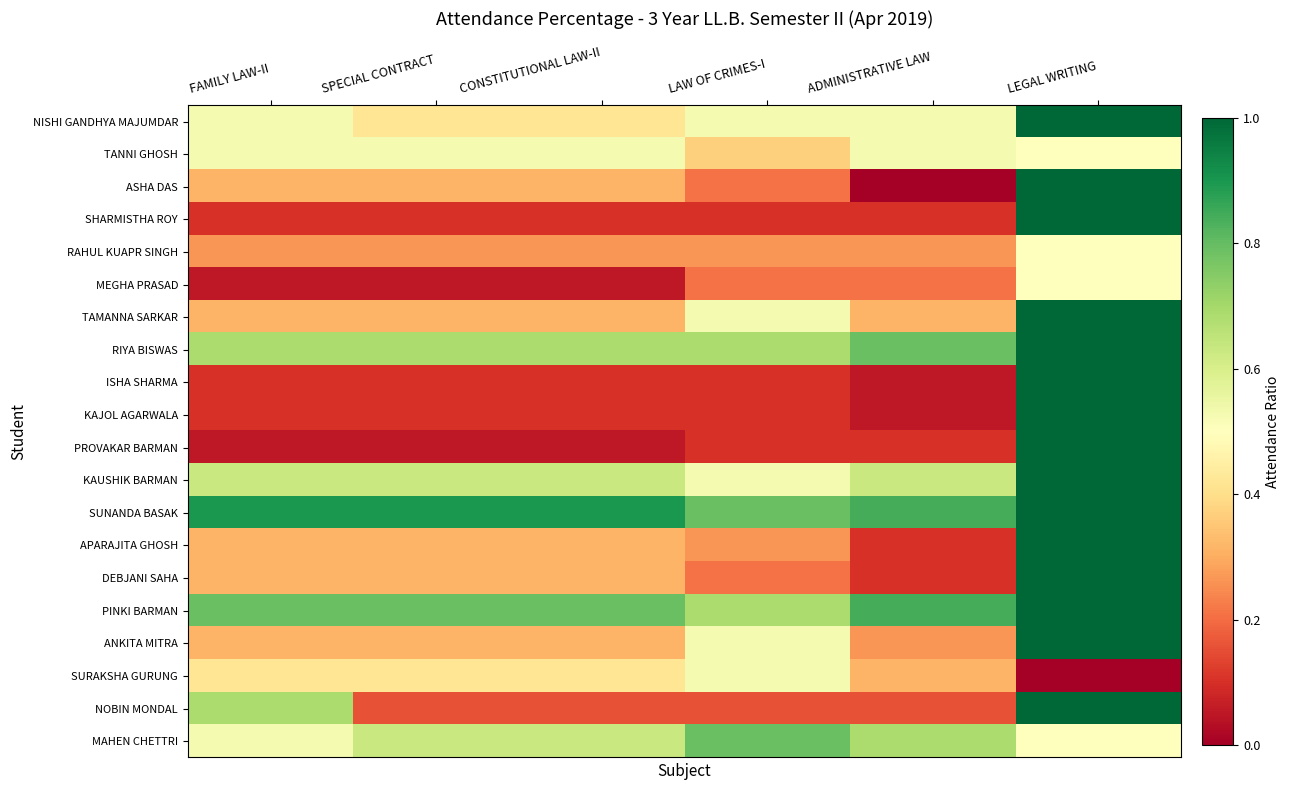

Reading left to right, list all the values displayed in this chart.

NISHI GANDHYA MAJUMDAR: FAMILY LAW-II=0.5	SPECIAL CONTRACT=0.4	CONSTITUTIONAL LAW-II=0.4	LAW OF CRIMES-I=0.5	ADMINISTRATIVE LAW=0.5	LEGAL WRITING=1.0
TANNI GHOSH: FAMILY LAW-II=0.5	SPECIAL CONTRACT=0.5	CONSTITUTIONAL LAW-II=0.5	LAW OF CRIMES-I=0.4	ADMINISTRATIVE LAW=0.5	LEGAL WRITING=0.5
ASHA DAS: FAMILY LAW-II=0.3	SPECIAL CONTRACT=0.3	CONSTITUTIONAL LAW-II=0.3	LAW OF CRIMES-I=0.2	ADMINISTRATIVE LAW=0.0	LEGAL WRITING=1.0
SHARMISTHA ROY: FAMILY LAW-II=0.1	SPECIAL CONTRACT=0.1	CONSTITUTIONAL LAW-II=0.1	LAW OF CRIMES-I=0.1	ADMINISTRATIVE LAW=0.1	LEGAL WRITING=1.0
RAHUL KUAPR SINGH: FAMILY LAW-II=0.3	SPECIAL CONTRACT=0.3	CONSTITUTIONAL LAW-II=0.3	LAW OF CRIMES-I=0.3	ADMINISTRATIVE LAW=0.3	LEGAL WRITING=0.5
MEGHA PRASAD: FAMILY LAW-II=0.1	SPECIAL CONTRACT=0.1	CONSTITUTIONAL LAW-II=0.1	LAW OF CRIMES-I=0.2	ADMINISTRATIVE LAW=0.2	LEGAL WRITING=0.5
TAMANNA SARKAR: FAMILY LAW-II=0.3	SPECIAL CONTRACT=0.3	CONSTITUTIONAL LAW-II=0.3	LAW OF CRIMES-I=0.5	ADMINISTRATIVE LAW=0.3	LEGAL WRITING=1.0
RIYA BISWAS: FAMILY LAW-II=0.7	SPECIAL CONTRACT=0.7	CONSTITUTIONAL LAW-II=0.7	LAW OF CRIMES-I=0.7	ADMINISTRATIVE LAW=0.8	LEGAL WRITING=1.0
ISHA SHARMA: FAMILY LAW-II=0.1	SPECIAL CONTRACT=0.1	CONSTITUTIONAL LAW-II=0.1	LAW OF CRIMES-I=0.1	ADMINISTRATIVE LAW=0.1	LEGAL WRITING=1.0
KAJOL AGARWALA: FAMILY LAW-II=0.1	SPECIAL CONTRACT=0.1	CONSTITUTIONAL LAW-II=0.1	LAW OF CRIMES-I=0.1	ADMINISTRATIVE LAW=0.1	LEGAL WRITING=1.0
PROVAKAR BARMAN: FAMILY LAW-II=0.1	SPECIAL CONTRACT=0.1	CONSTITUTIONAL LAW-II=0.1	LAW OF CRIMES-I=0.1	ADMINISTRATIVE LAW=0.1	LEGAL WRITING=1.0
KAUSHIK BARMAN: FAMILY LAW-II=0.6	SPECIAL CONTRACT=0.6	CONSTITUTIONAL LAW-II=0.6	LAW OF CRIMES-I=0.5	ADMINISTRATIVE LAW=0.6	LEGAL WRITING=1.0
SUNANDA BASAK: FAMILY LAW-II=0.9	SPECIAL CONTRACT=0.9	CONSTITUTIONAL LAW-II=0.9	LAW OF CRIMES-I=0.8	ADMINISTRATIVE LAW=0.8	LEGAL WRITING=1.0
APARAJITA GHOSH: FAMILY LAW-II=0.3	SPECIAL CONTRACT=0.3	CONSTITUTIONAL LAW-II=0.3	LAW OF CRIMES-I=0.3	ADMINISTRATIVE LAW=0.1	LEGAL WRITING=1.0
DEBJANI SAHA: FAMILY LAW-II=0.3	SPECIAL CONTRACT=0.3	CONSTITUTIONAL LAW-II=0.3	LAW OF CRIMES-I=0.2	ADMINISTRATIVE LAW=0.1	LEGAL WRITING=1.0
PINKI BARMAN: FAMILY LAW-II=0.8	SPECIAL CONTRACT=0.8	CONSTITUTIONAL LAW-II=0.8	LAW OF CRIMES-I=0.7	ADMINISTRATIVE LAW=0.8	LEGAL WRITING=1.0
ANKITA MITRA: FAMILY LAW-II=0.3	SPECIAL CONTRACT=0.3	CONSTITUTIONAL LAW-II=0.3	LAW OF CRIMES-I=0.5	ADMINISTRATIVE LAW=0.3	LEGAL WRITING=1.0
SURAKSHA GURUNG: FAMILY LAW-II=0.4	SPECIAL CONTRACT=0.4	CONSTITUTIONAL LAW-II=0.4	LAW OF CRIMES-I=0.5	ADMINISTRATIVE LAW=0.3	LEGAL WRITING=0.0
NOBIN MONDAL: FAMILY LAW-II=0.7	SPECIAL CONTRACT=0.2	CONSTITUTIONAL LAW-II=0.2	LAW OF CRIMES-I=0.2	ADMINISTRATIVE LAW=0.2	LEGAL WRITING=1.0
MAHEN CHETTRI: FAMILY LAW-II=0.5	SPECIAL CONTRACT=0.6	CONSTITUTIONAL LAW-II=0.6	LAW OF CRIMES-I=0.8	ADMINISTRATIVE LAW=0.7	LEGAL WRITING=0.5